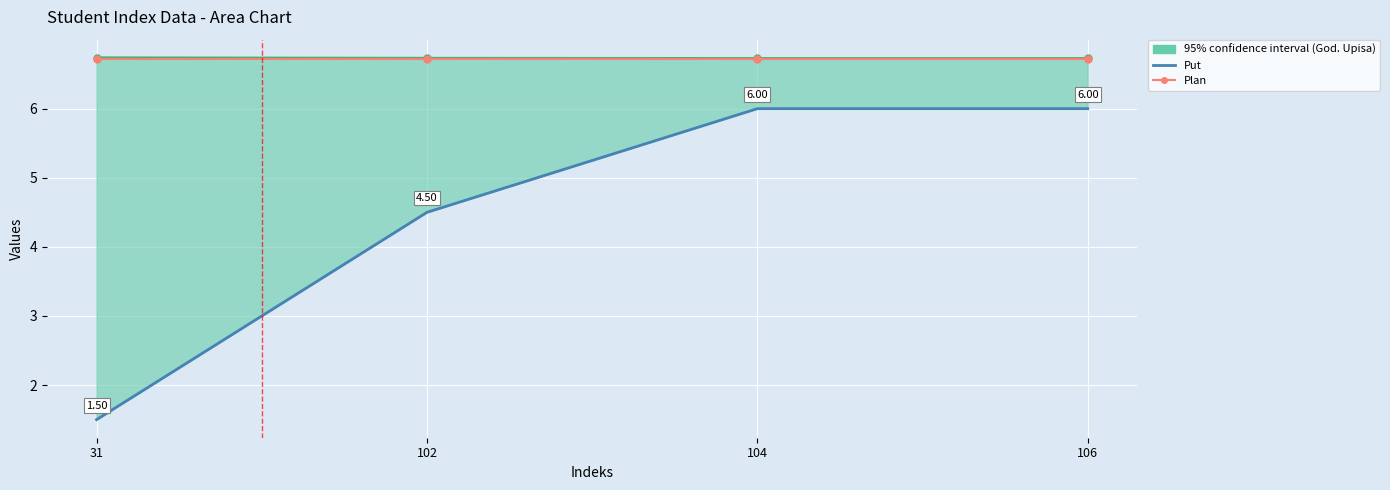

Count the number of categories in the chart.

4